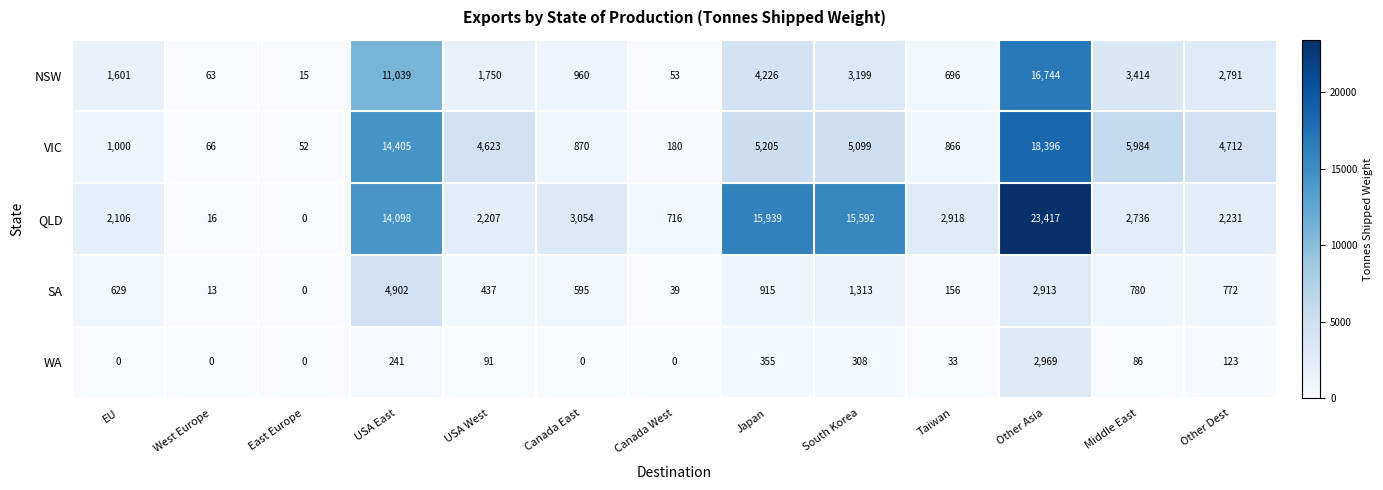

What is the difference between the highest and lowest values at West Europe?

66